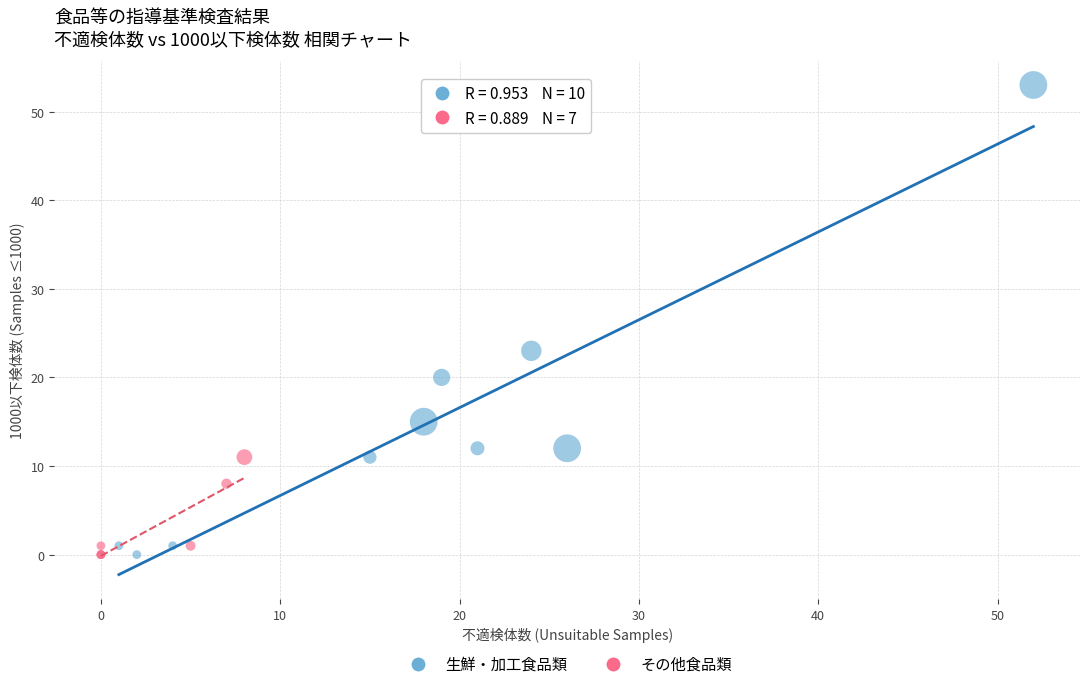

Which series contains the highest Y value?

生鮮・加工食品類